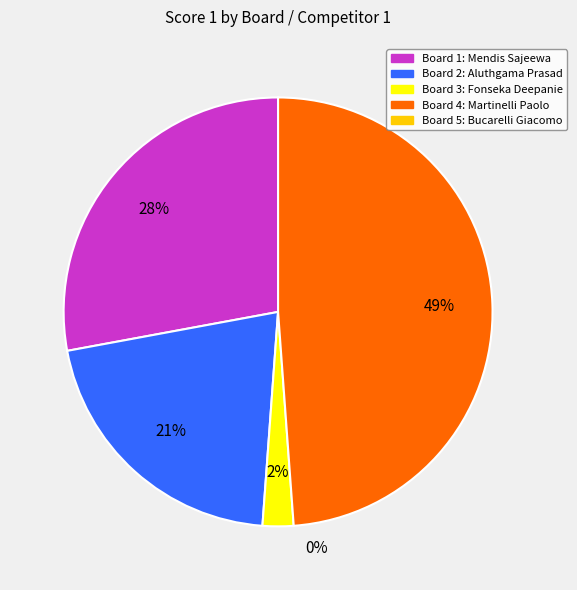

To the nearest percent, what is the average slice percentage?

25%